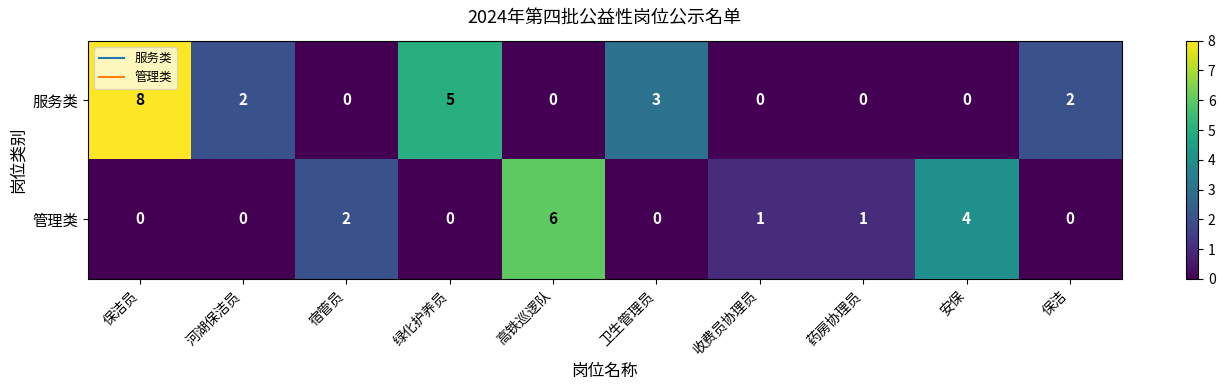

At which category does the chart reach its peak across all series?

保洁员